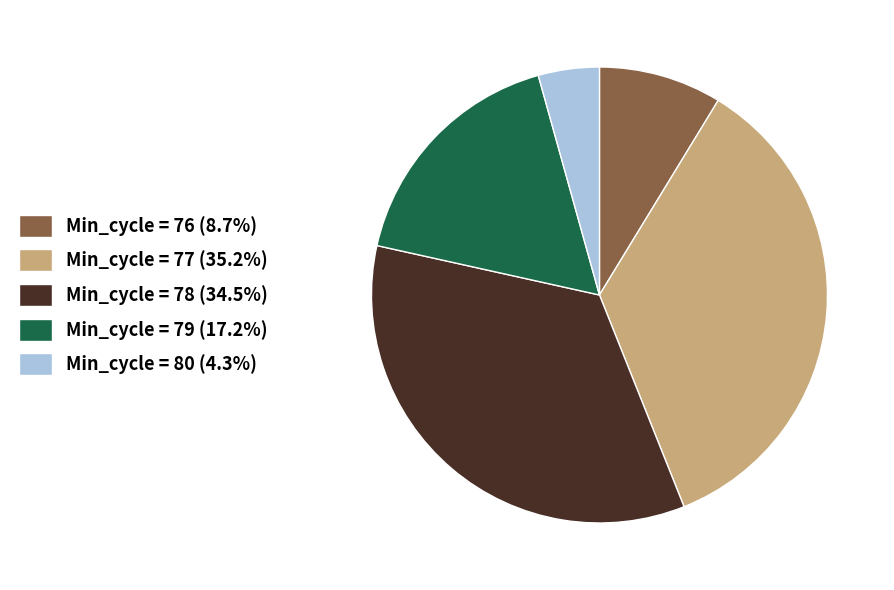

What is the ratio of the value at Min_cycle = 78 (34.5%) to the value at Min_cycle = 80 (4.3%)?

8.0